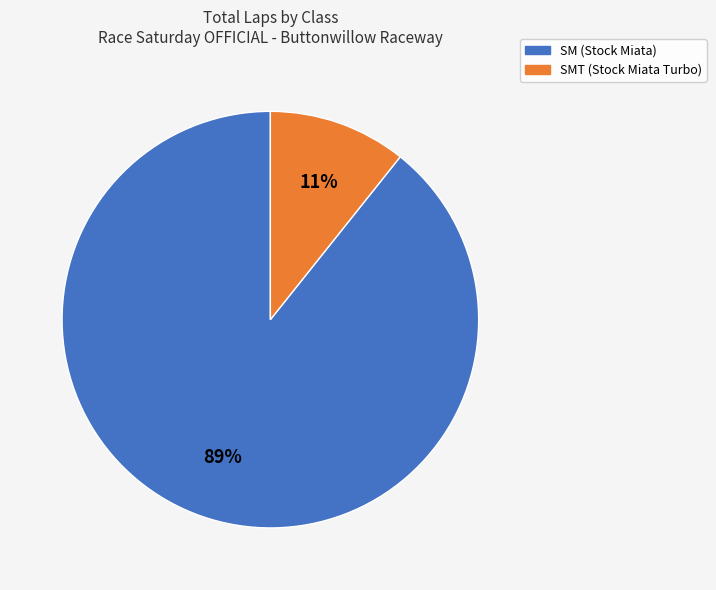

How many slices are in this pie chart?

2